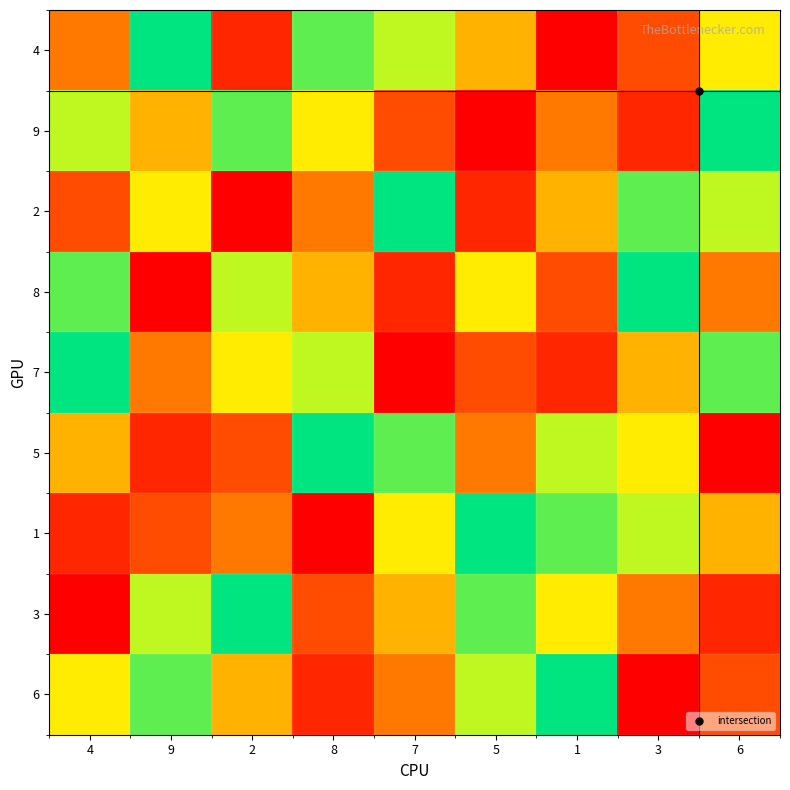

Rank the series at 1 from lowest to highest value.

4, 7, 8, 9, 2, 3, 5, 1, 6